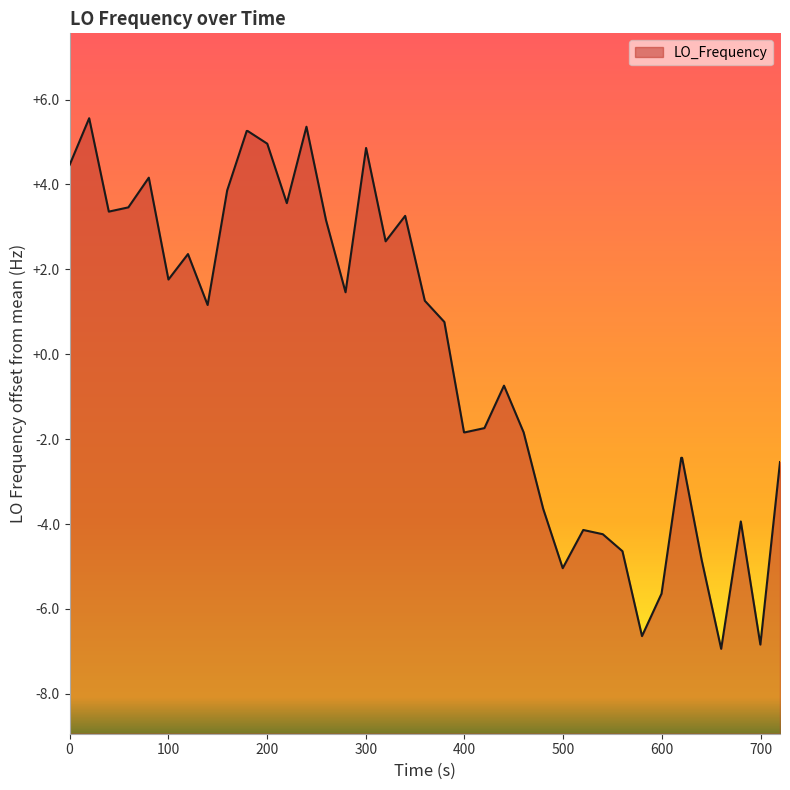

What is the minimum value shown in the chart?

-6.9